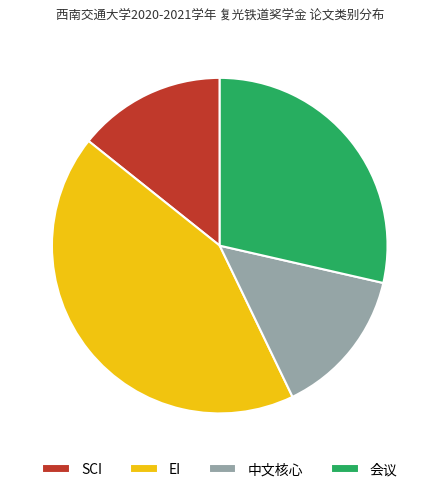

Is the sum of EI and 会议 greater than half?

Yes